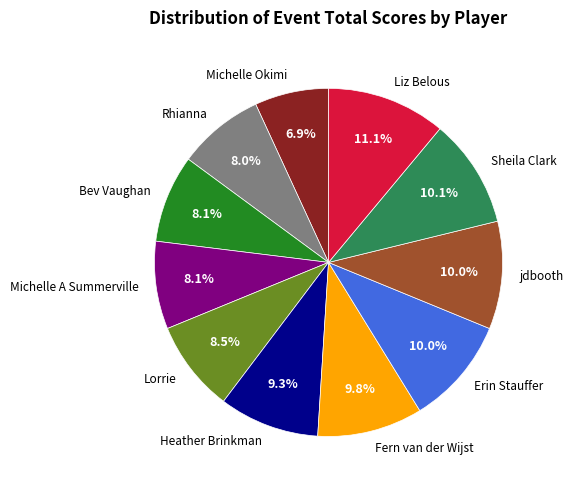

What is the smallest slice in the pie chart?

Michelle Okimi